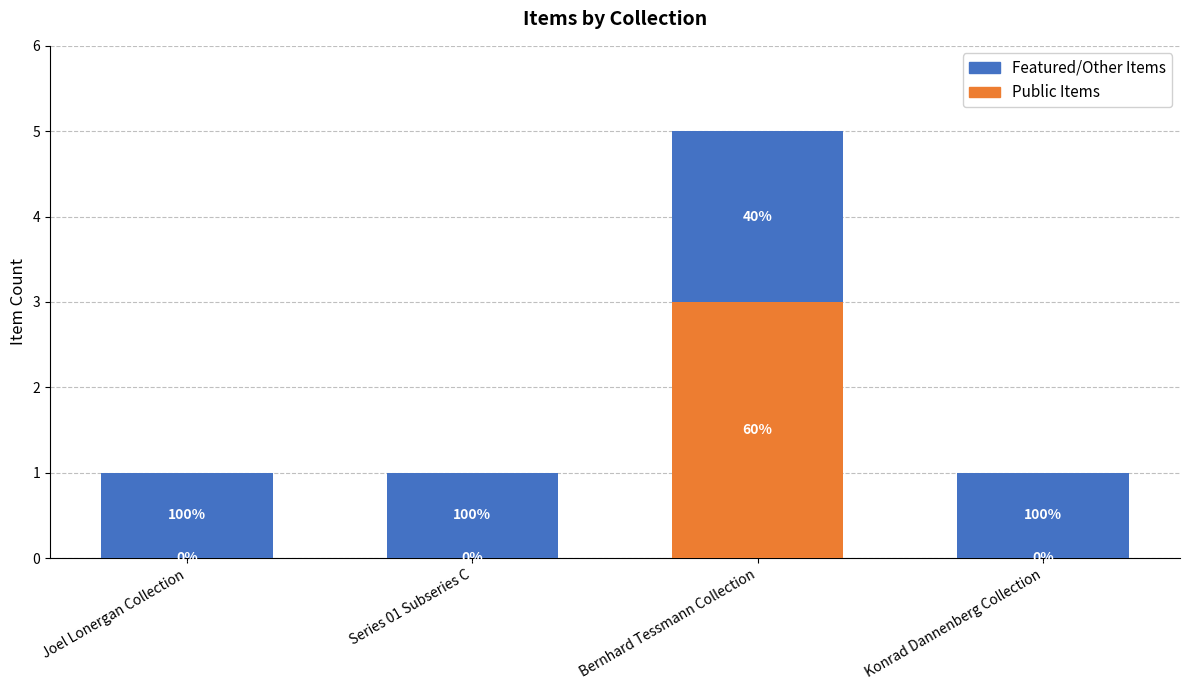

What are all the series names shown in the legend?

Featured/Other Items, Public Items